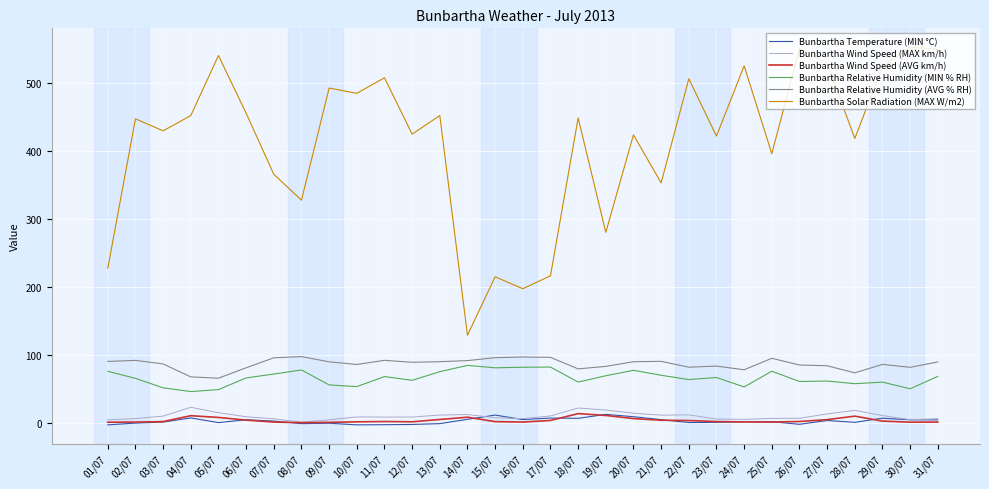

True or false: Bunbartha Solar Radiation (MAX W/m2) and Bunbartha Relative Humidity (AVG % RH) cross at least once.

False